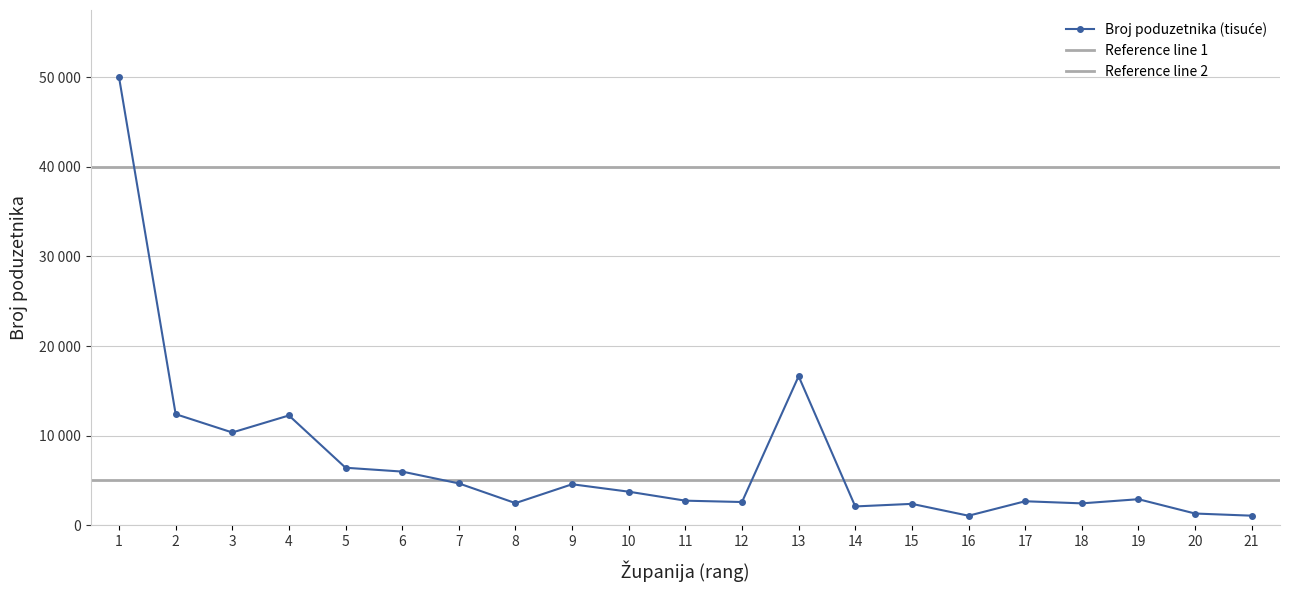

What is the value of the 7th point from the left?

4673